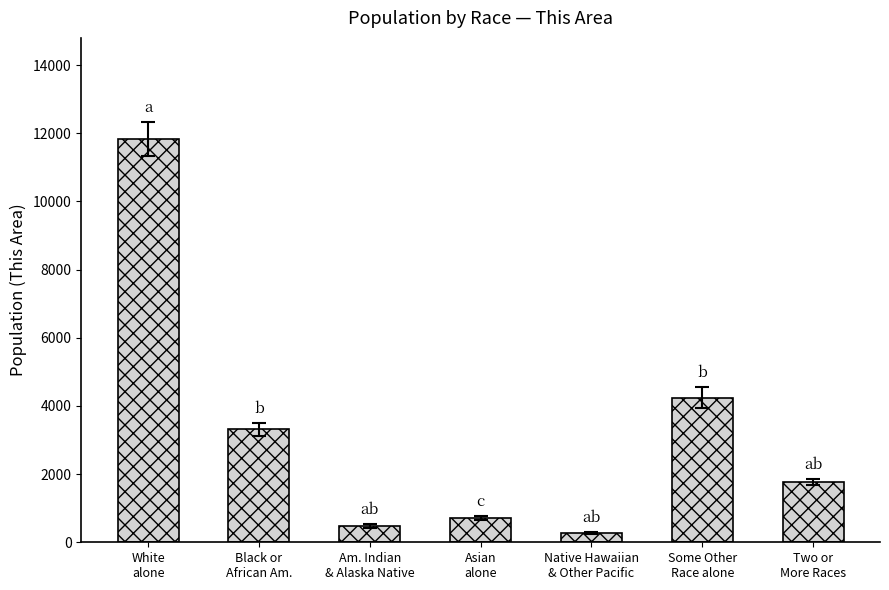

What is the greatest value displayed?

11840